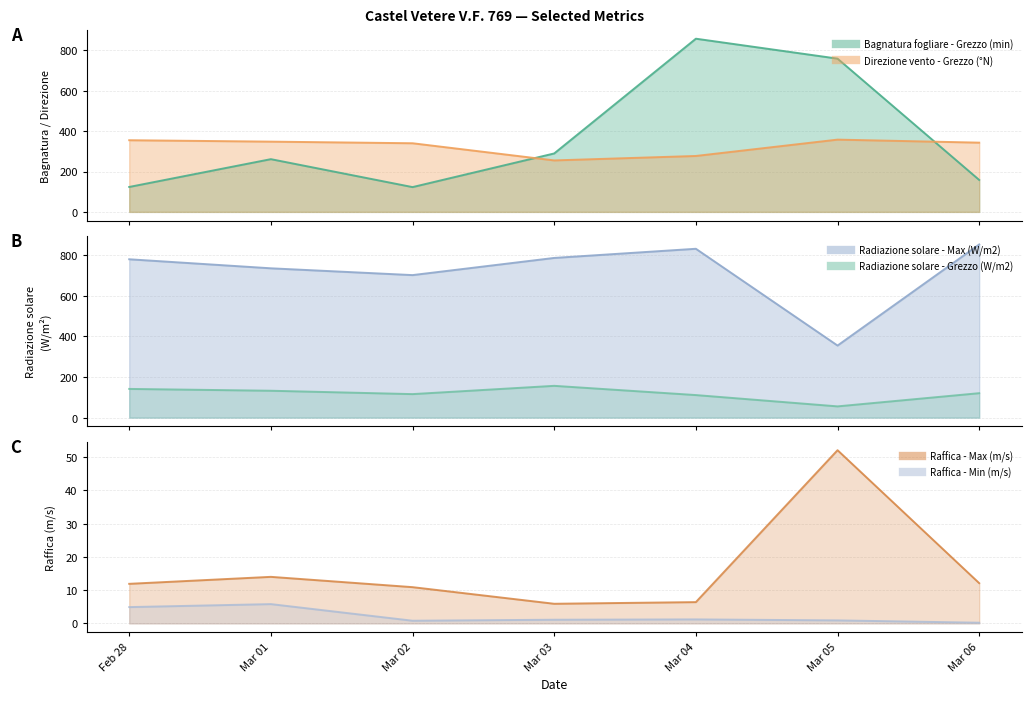

Reading right to left, what are all the values shown in this chart?

Bagnatura fogliare - Grezzo (min): 158.2	759.2	857.9	289.5	122.8	261.2	123.5
Direzione vento - Grezzo (°N): 343.0	358.0	277.0	255.0	340.0	348.0	355.0
Radiazione solare - Max (W/m2): 853.1	355.1	831.8	786.7	702.1	735.6	780.1
Radiazione solare - Grezzo (W/m2): 120.5	55.5	111.2	156.7	115.9	132.5	141.5
Raffica - Max (m/s): 12.1	52.1	6.4	5.9	10.9	14.0	11.9
Raffica - Min (m/s): 0.2	0.9	1.2	1.1	0.8	5.8	4.9